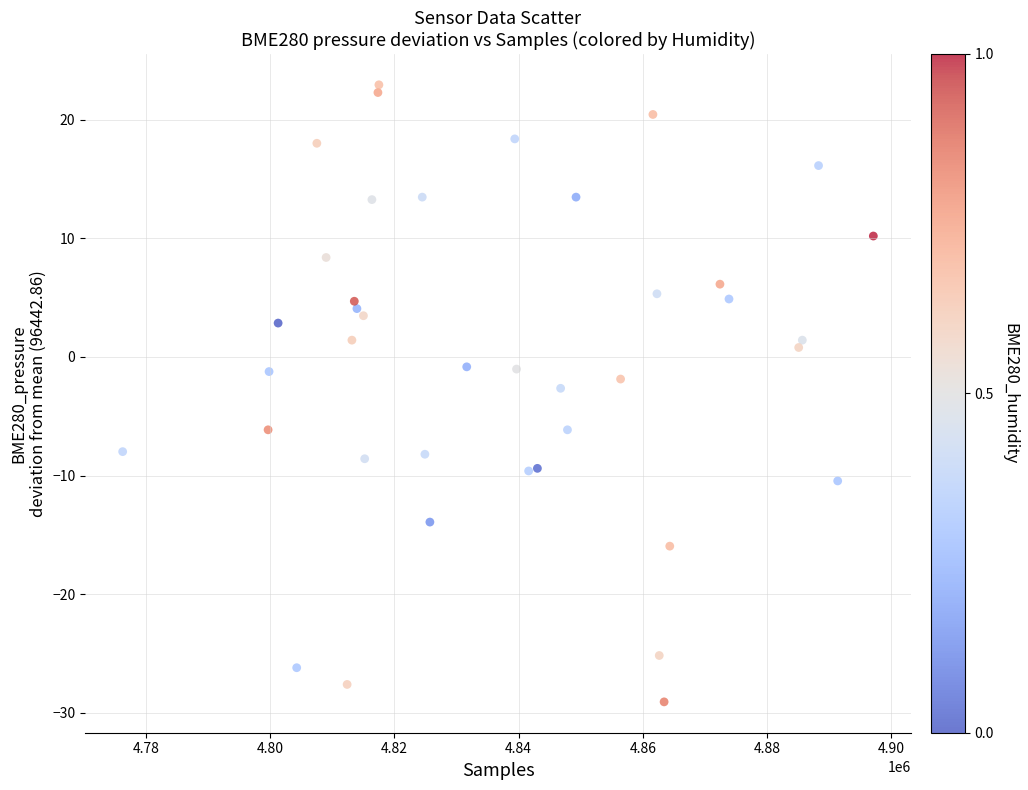

What is the range of X values (max minus min)?

120797.3